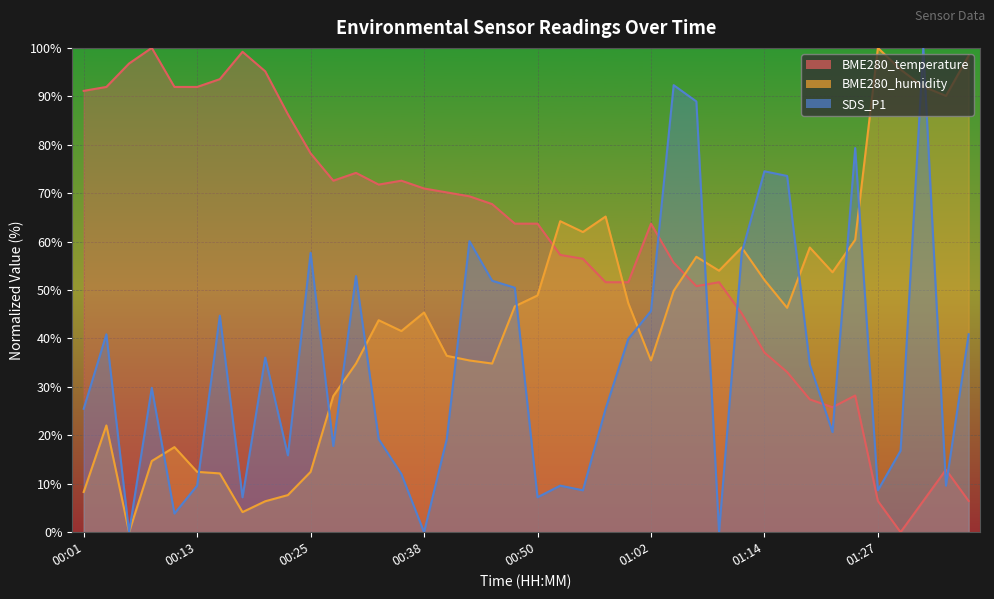

Reading left to right, what are all the values shown in this chart?

BME280_temperature: 91.1	91.9	96.8	100.0	91.9	91.9	93.5	99.2	95.2	86.3	78.2	72.6	74.2	71.8	72.6	71.0	70.2	69.4	67.7	63.7	63.7	57.3	56.5	51.6	51.6	63.7	55.6	50.8	51.6	45.2	37.1	33.1	27.4	25.8	28.2	6.5	0.0	6.5	12.9	6.5
BME280_humidity: 8.3	22.0	0.0	14.7	17.6	12.5	12.1	4.2	6.4	7.7	12.5	28.1	34.8	43.8	41.5	45.4	36.4	35.5	34.8	46.6	48.9	64.2	62.0	65.2	47.3	35.5	49.8	56.9	54.0	58.8	52.1	46.3	58.8	53.7	60.4	100.0	95.5	92.0	90.1	98.4
SDS_P1: 25.5	40.9	0.0	29.8	3.8	9.6	44.7	7.2	36.1	15.9	57.7	17.8	52.9	19.2	12.0	0.0	19.2	60.1	51.9	50.5	7.2	9.6	8.7	25.5	39.9	45.7	92.3	88.9	0.0	57.7	74.5	73.6	34.6	20.7	79.3	8.7	16.8	100.0	9.6	40.9